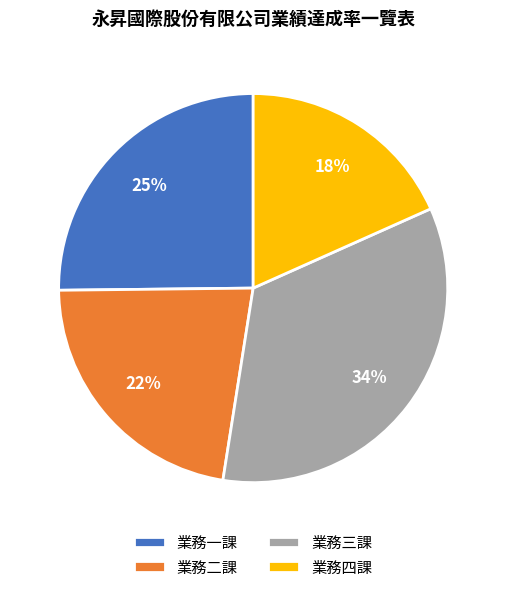

What is the largest slice in the pie chart?

業務三課